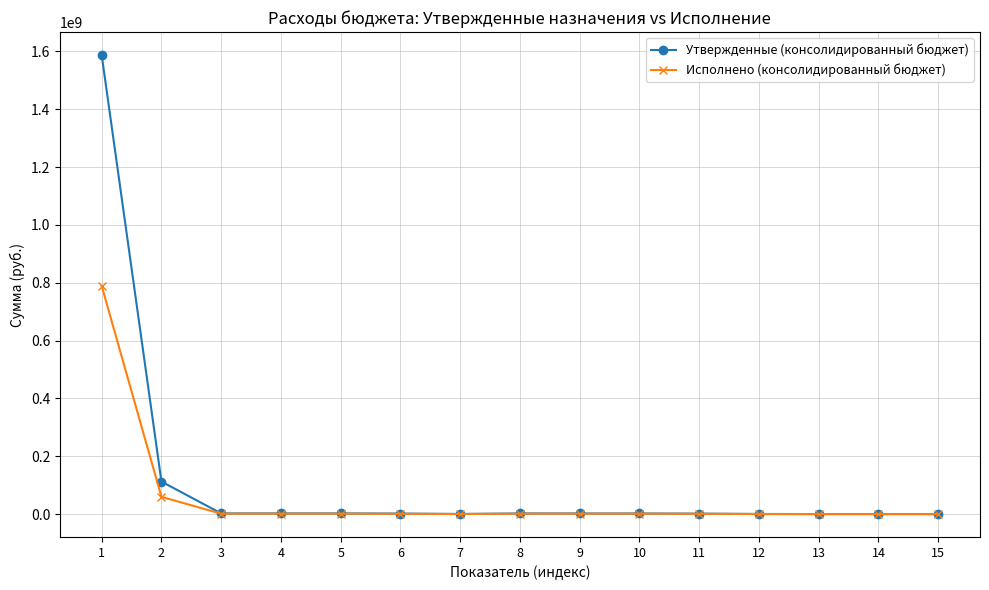

Where does the Утвержденные (консолидированный бюджет) series first go above 2185900?

1